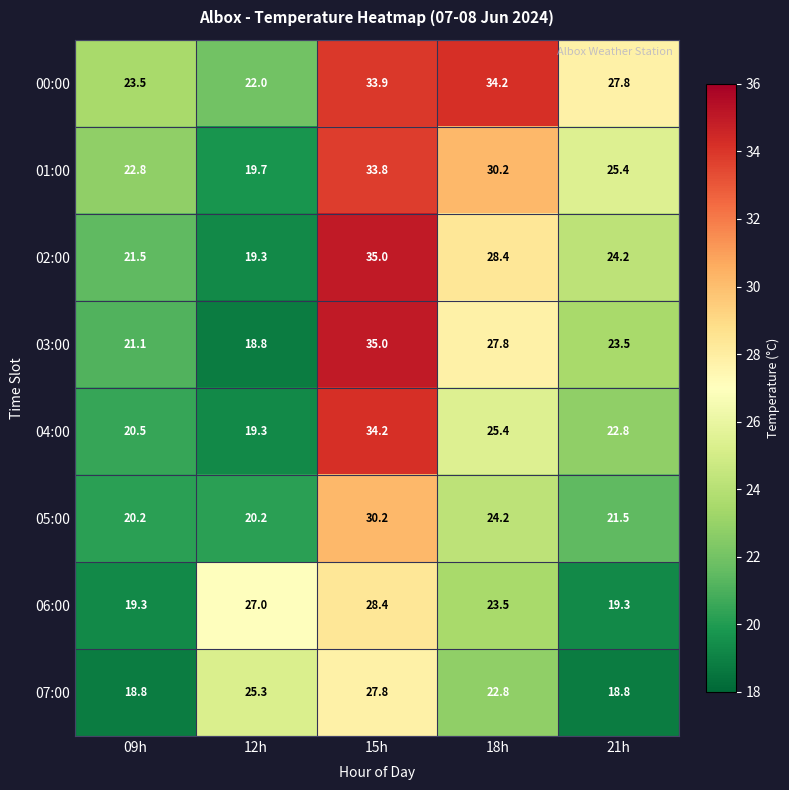

At 09h, list the series in order from largest to smallest.

00:00, 01:00, 02:00, 03:00, 04:00, 05:00, 06:00, 07:00